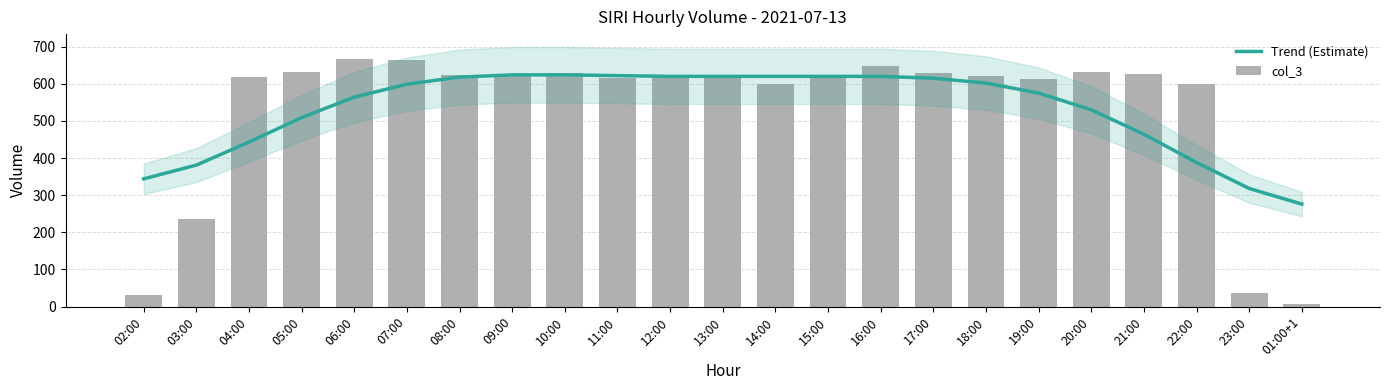

Which series has the largest range (max minus min)?

col_3